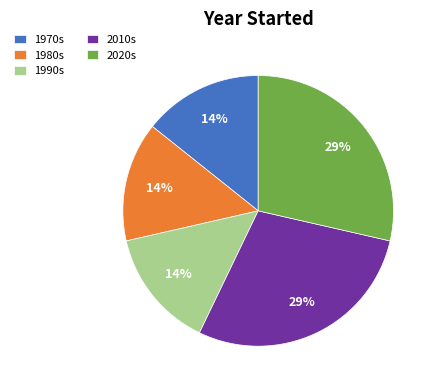

Does 1990s account for over 50% of the chart?

No